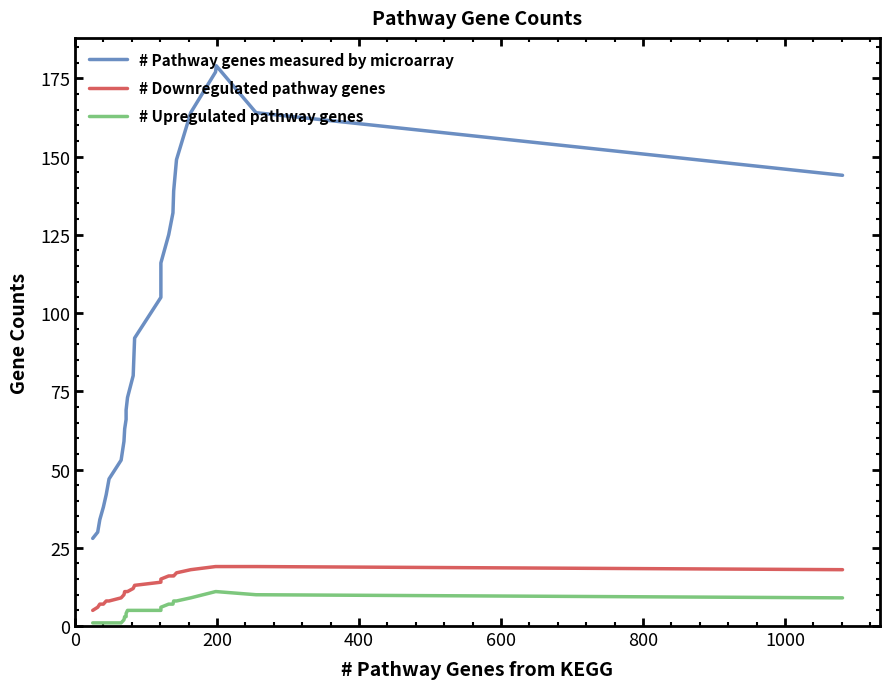

True or false: # Pathway genes measured by microarray and # Upregulated pathway genes cross at least once.

False